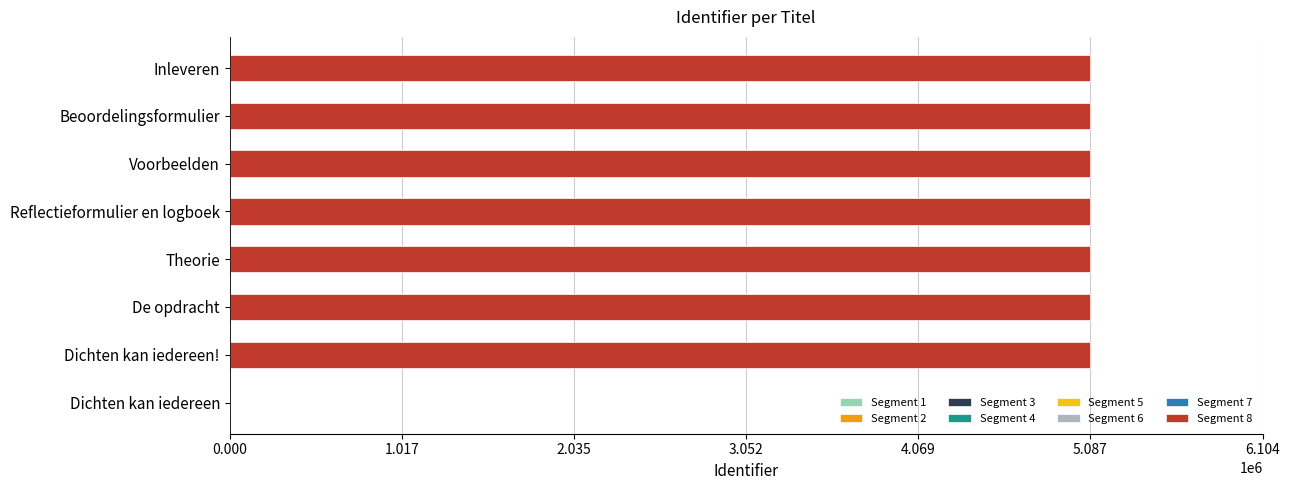

Read the value at Reflectieformulier en logboek, to the nearest 50.

5086700